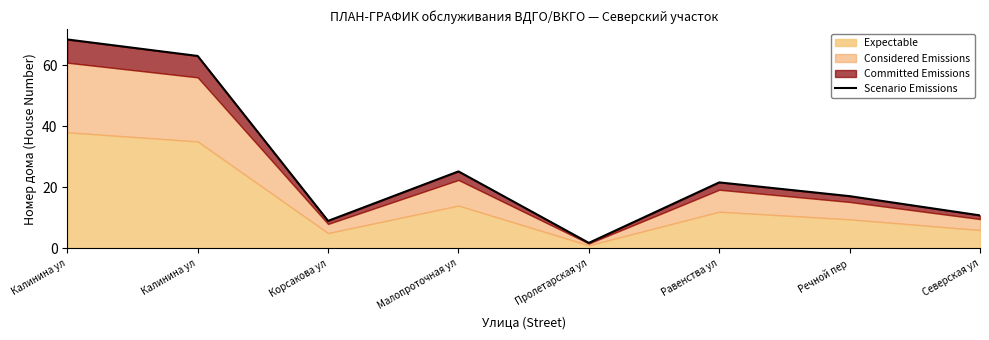

Reading left to right, list all the values displayed in this chart.

Калинина ул=68.4	Калинина ул=63.0	Корсакова ул=9.0	Малопроточная ул=25.2	Пролетарская ул=1.8	Равенства ул=21.6	Речной пер=17.1	Северская ул=10.8